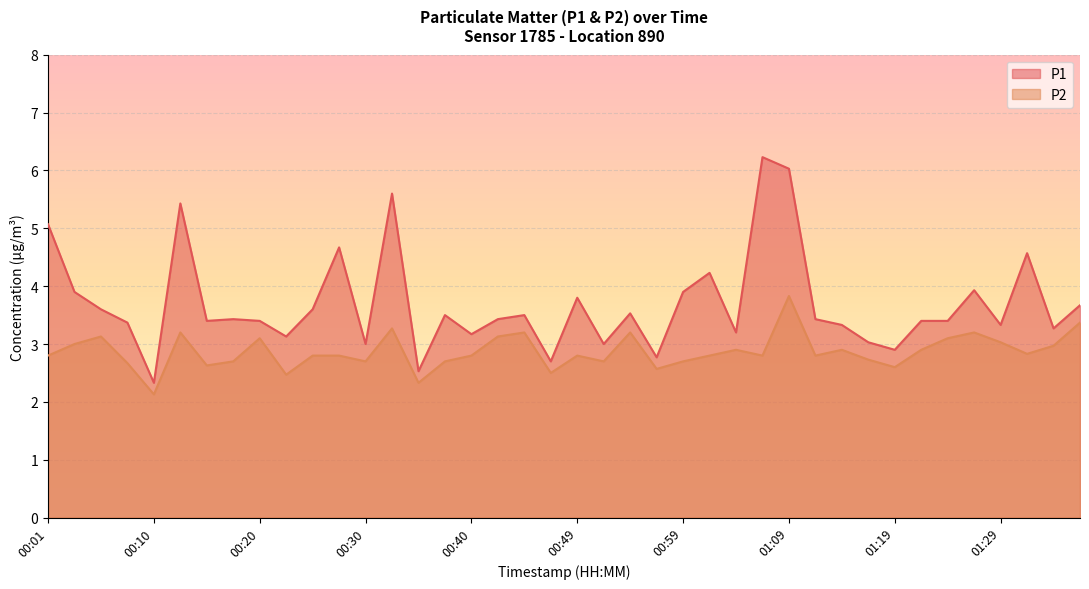

What is the label of the 9th point from the left?

00:20